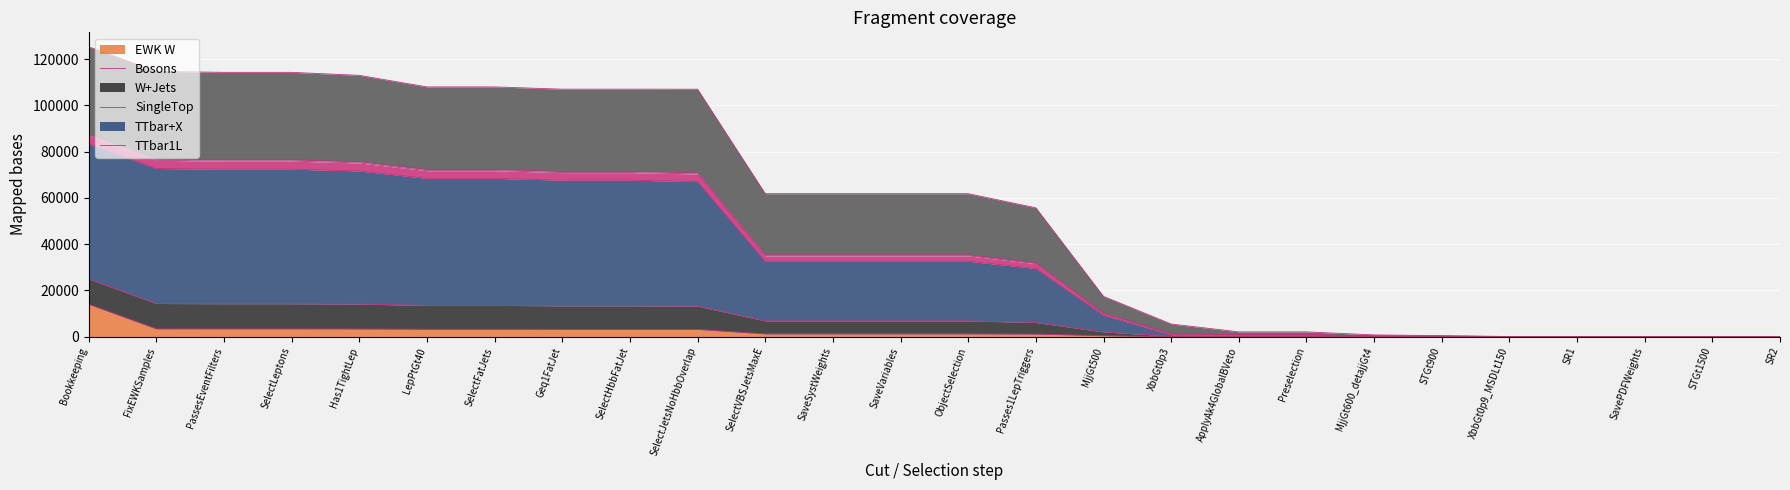

The EWK W series shows 3330.3 at PassesEventFilters. True or false?

True